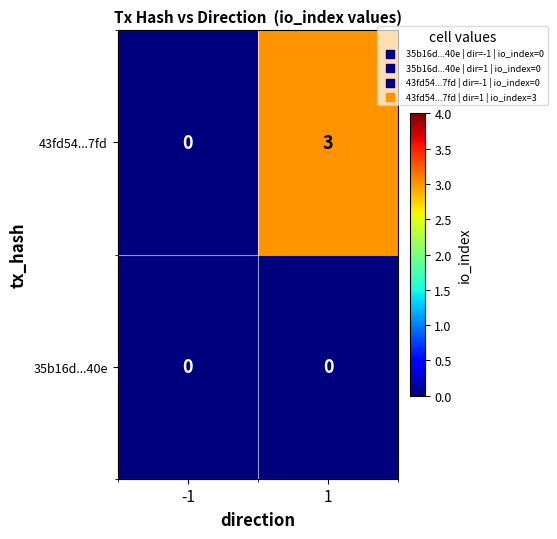

Which series changed the most between -1 and 1?

43fd54...7fd